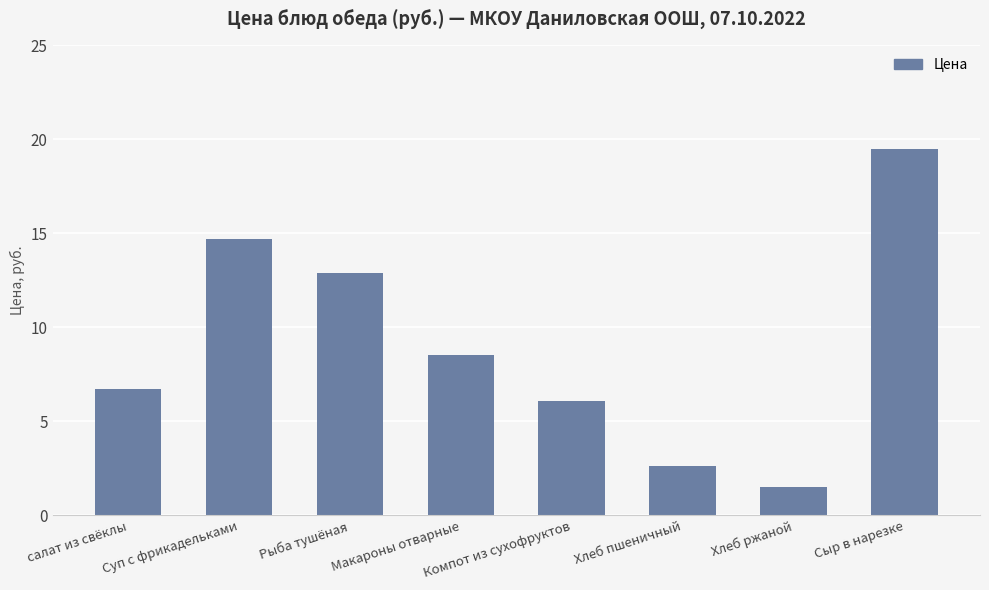

What is the approximate value at Рыба тушёная?

12.9